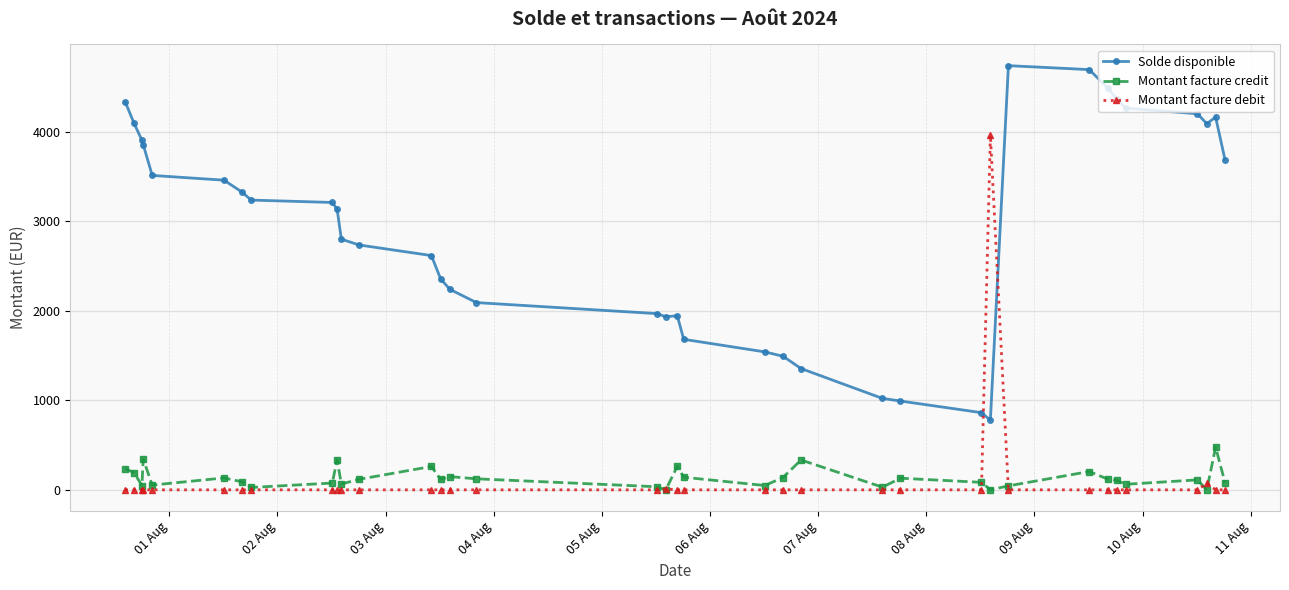

Which series has the largest total across all categories?

Solde disponible